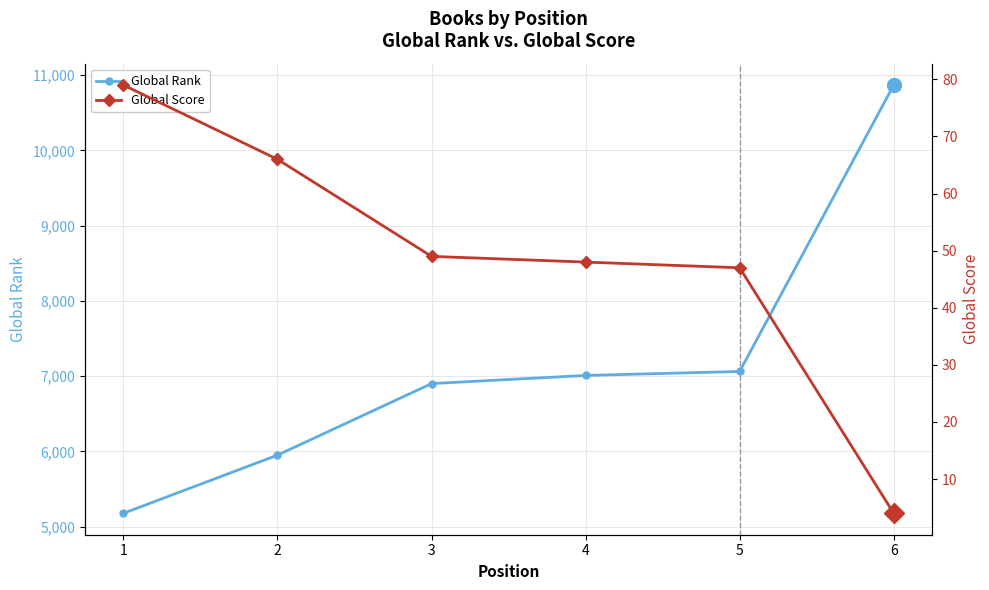

The Global Score series shows 20 at 4. True or false?

False